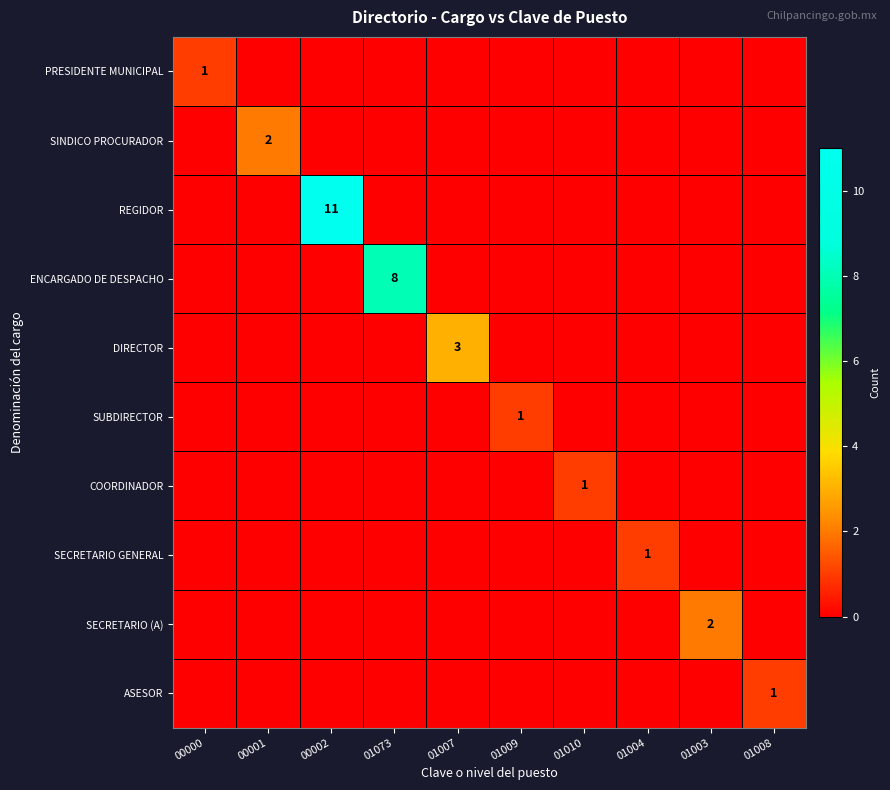

What is the spread (max minus min) of values at 01010?

1